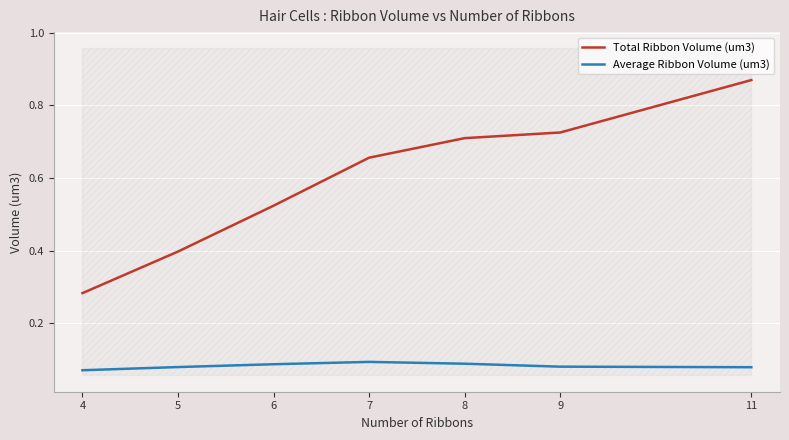

Between 7 and 5, which is larger?

7